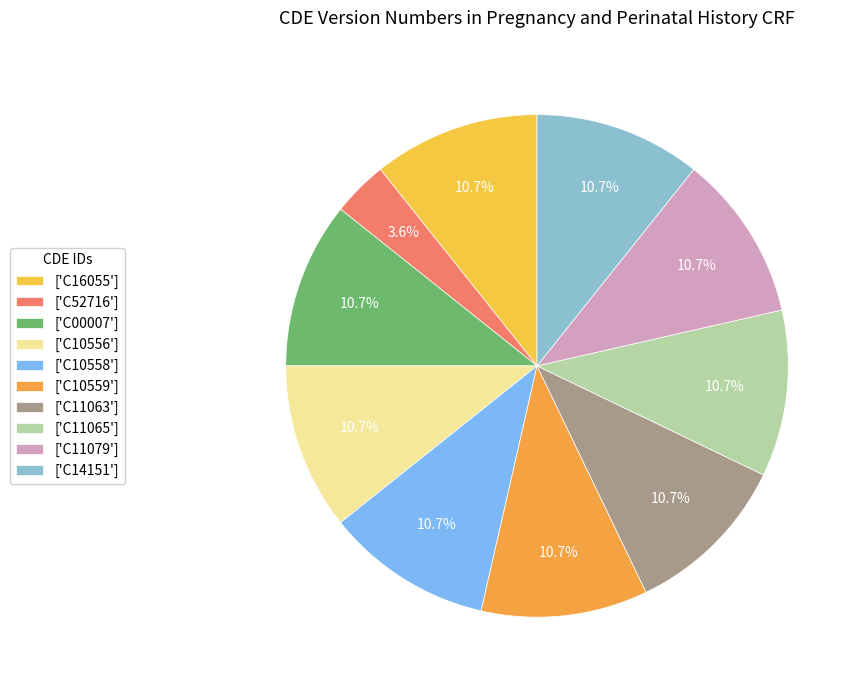

How many slices are in this pie chart?

10